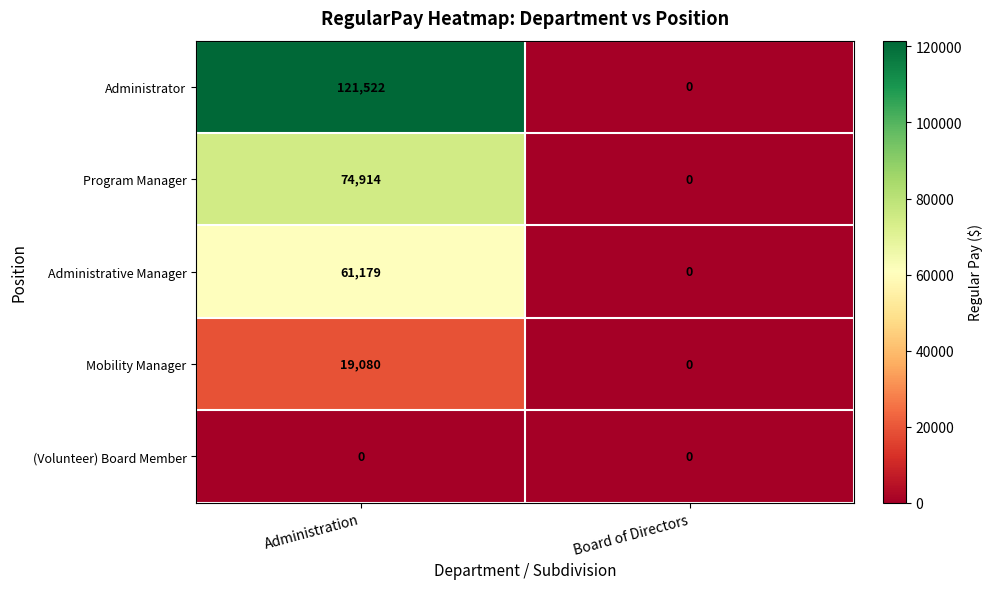

Reading left to right, what are all the values shown in this chart?

Administrator: Administration=121522	Board of Directors=0
Program Manager: Administration=74914	Board of Directors=0
Administrative Manager: Administration=61179	Board of Directors=0
Mobility Manager: Administration=19080	Board of Directors=0
(Volunteer) Board Member: Administration=0	Board of Directors=0